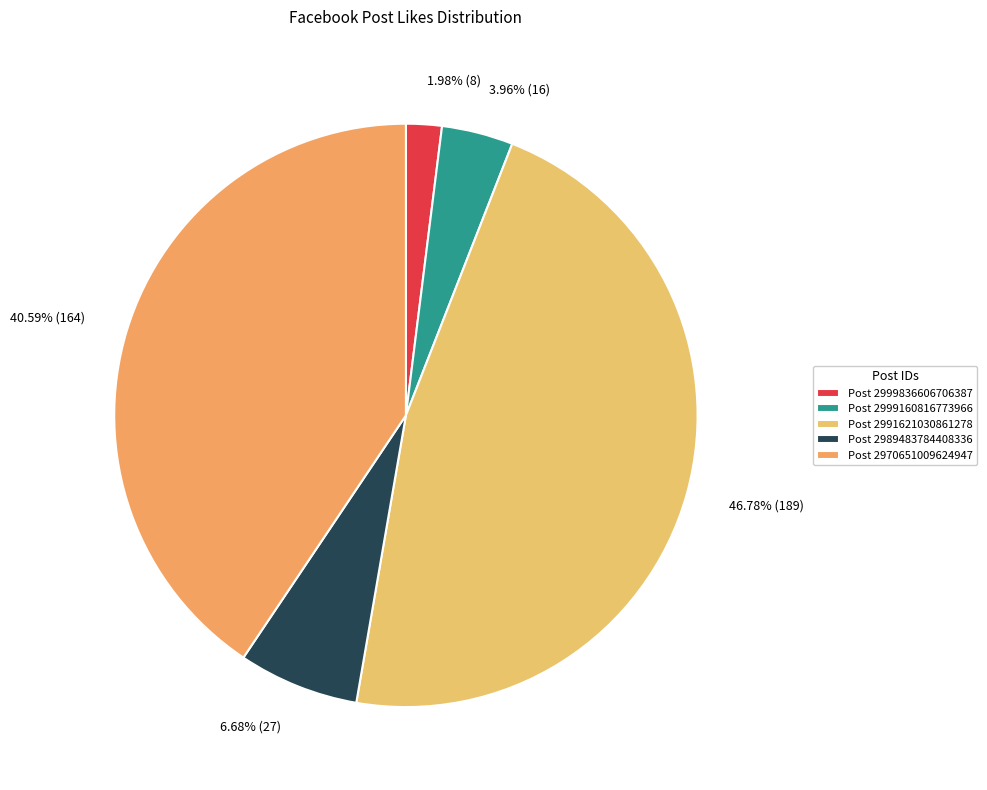

To the nearest percent, what is the combined percentage of Post 2991621030861278 and Post 2999160816773966?

51%